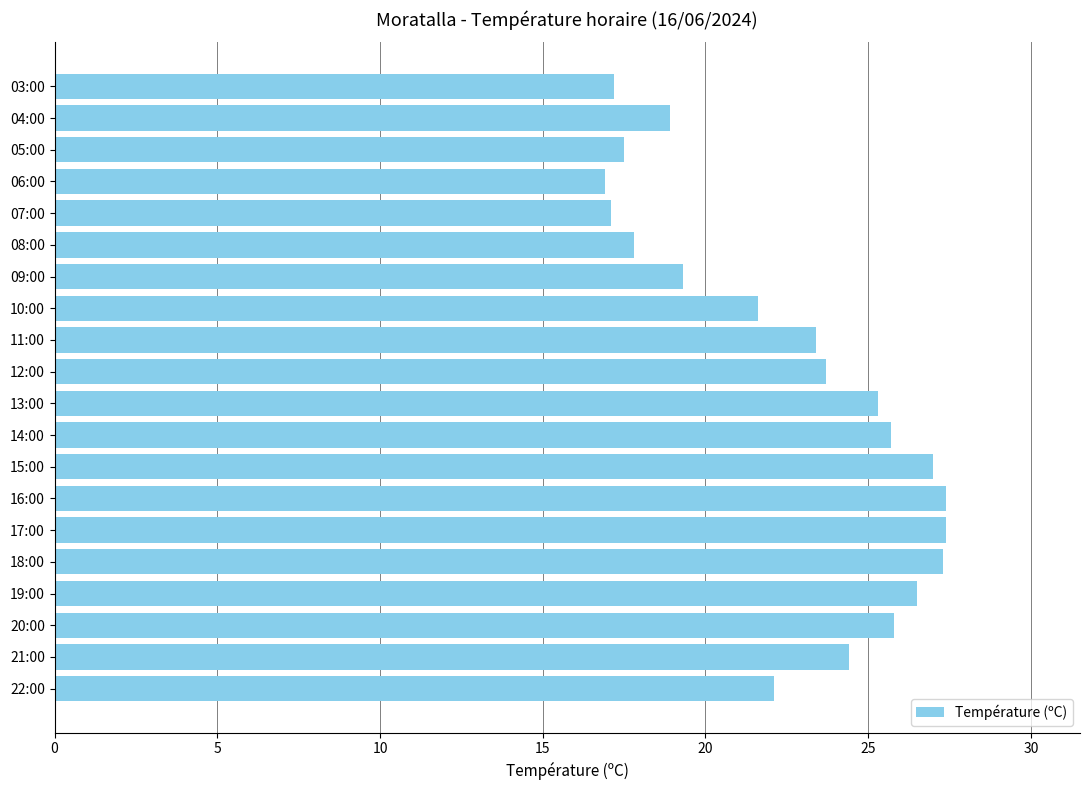

What is the average value?

22.6